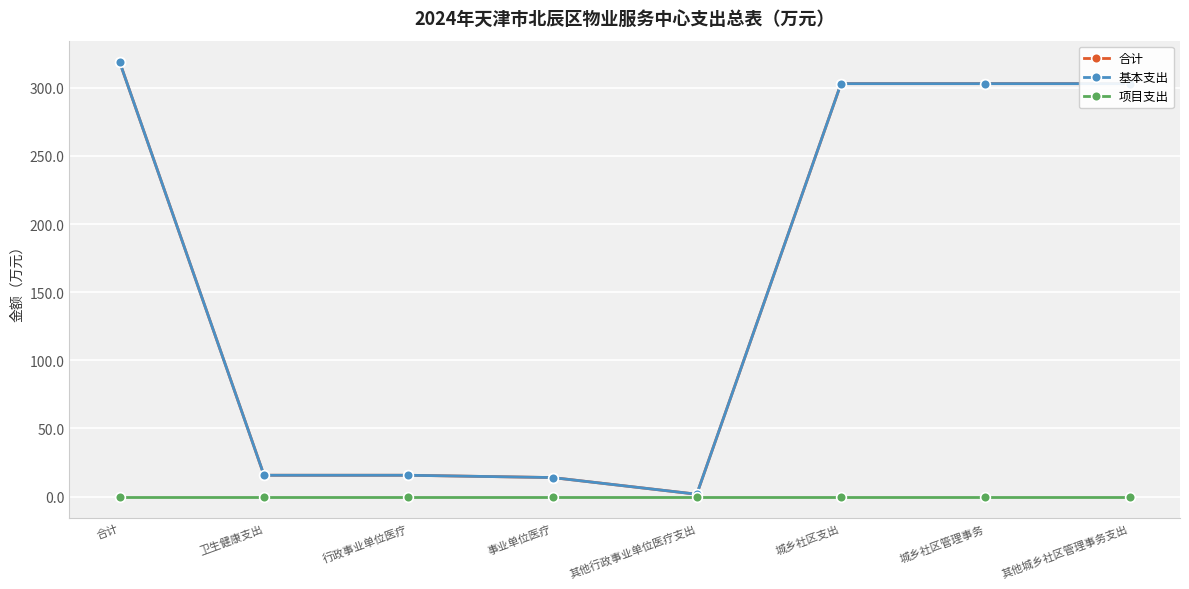

What position from the left is 其他行政事业单位医疗支出?

5